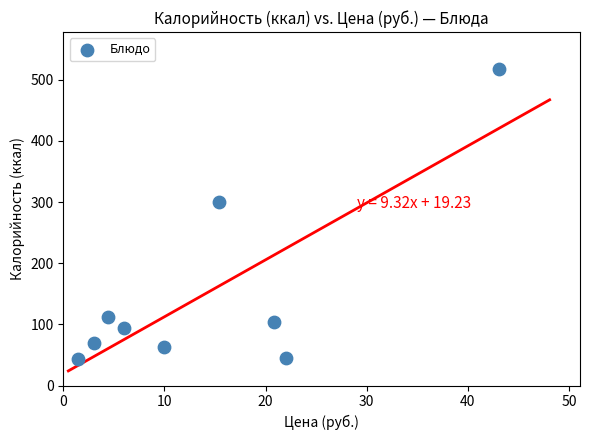

What is the range of Y values (max minus min)?

474.4